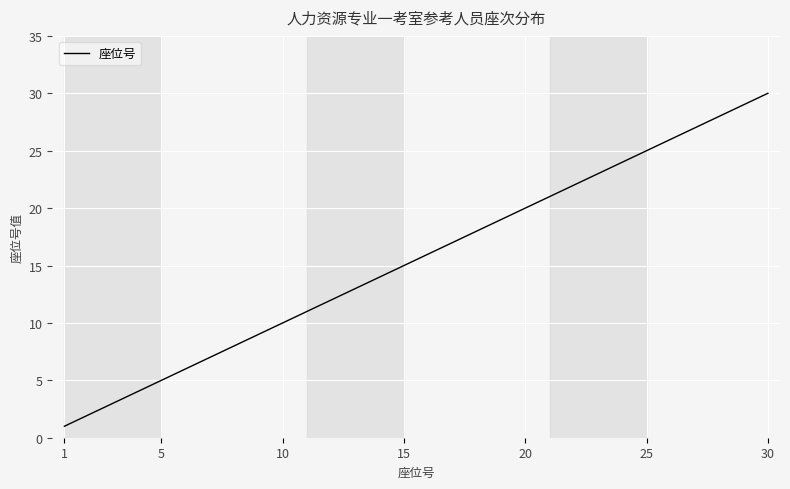

What is the difference between the maximum and minimum values?

29